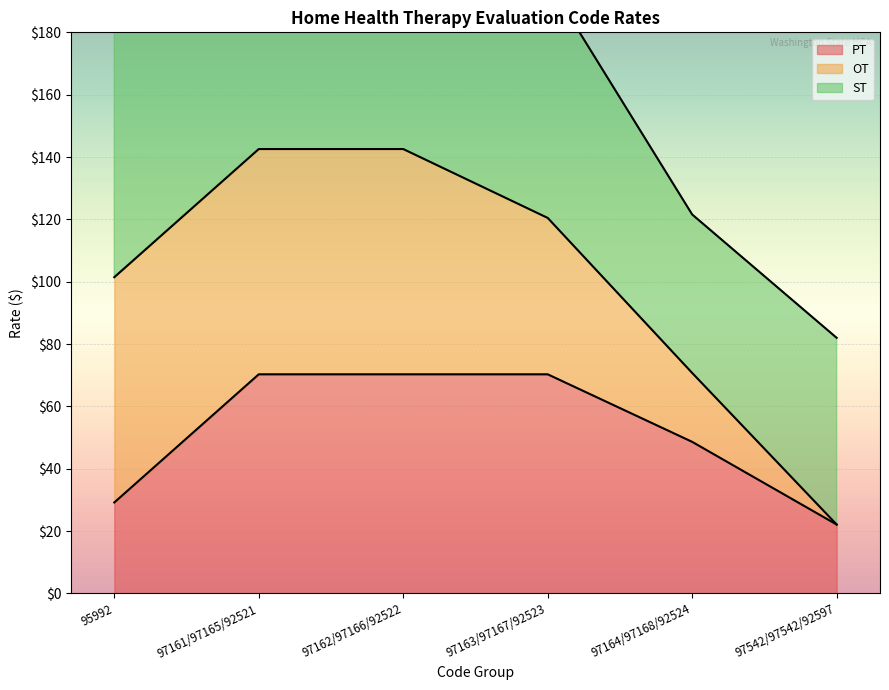

True or false: PT and ST cross at least once.

False